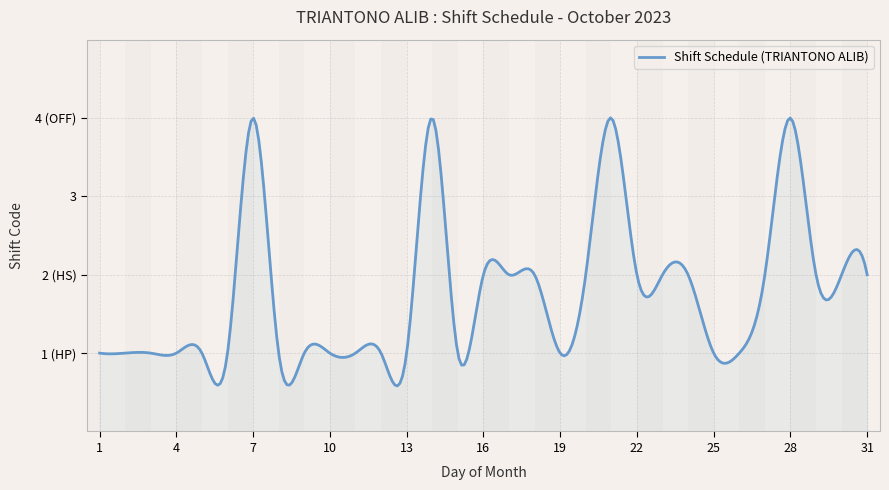

What is the value of the 12th point from the left?

1